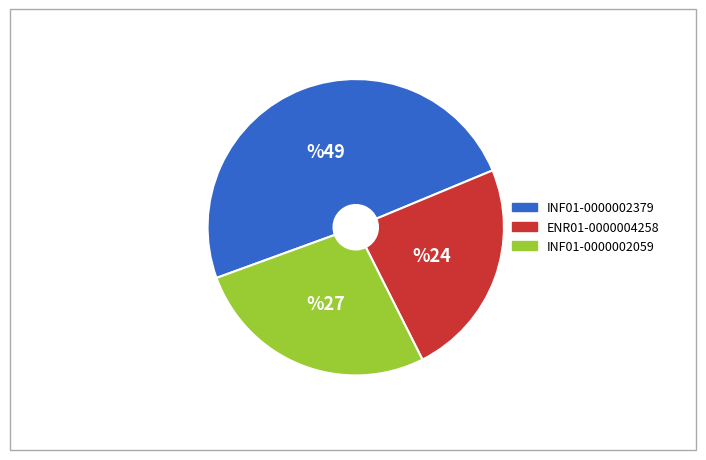

Which has a higher value, INF01-0000002059 or INF01-0000002379?

INF01-0000002379